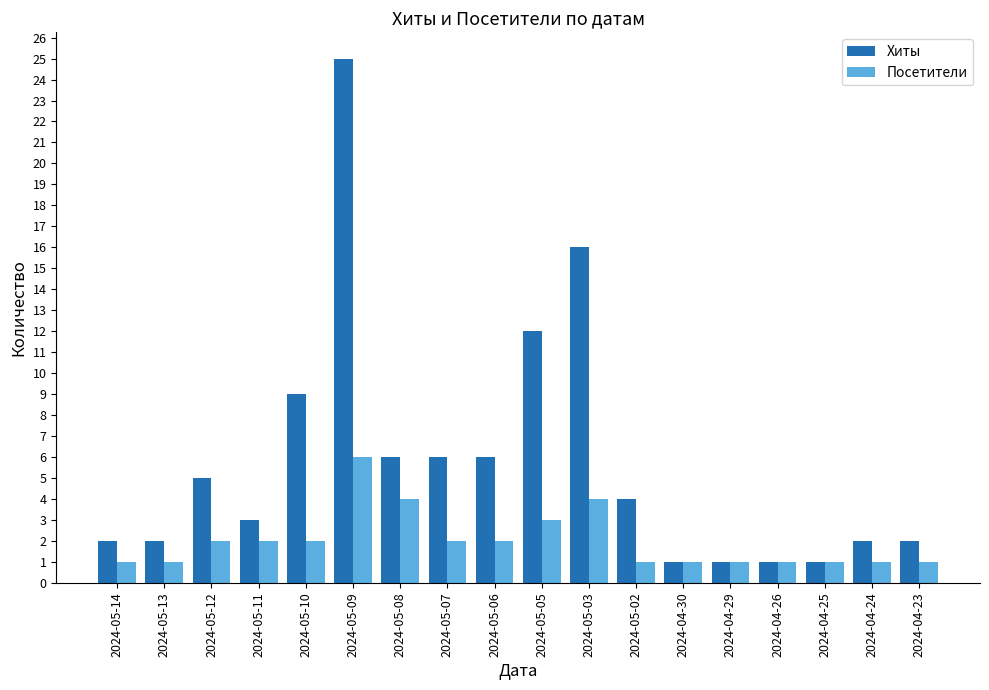

Which series changed the most between 2024-05-12 and 2024-04-25?

Хиты